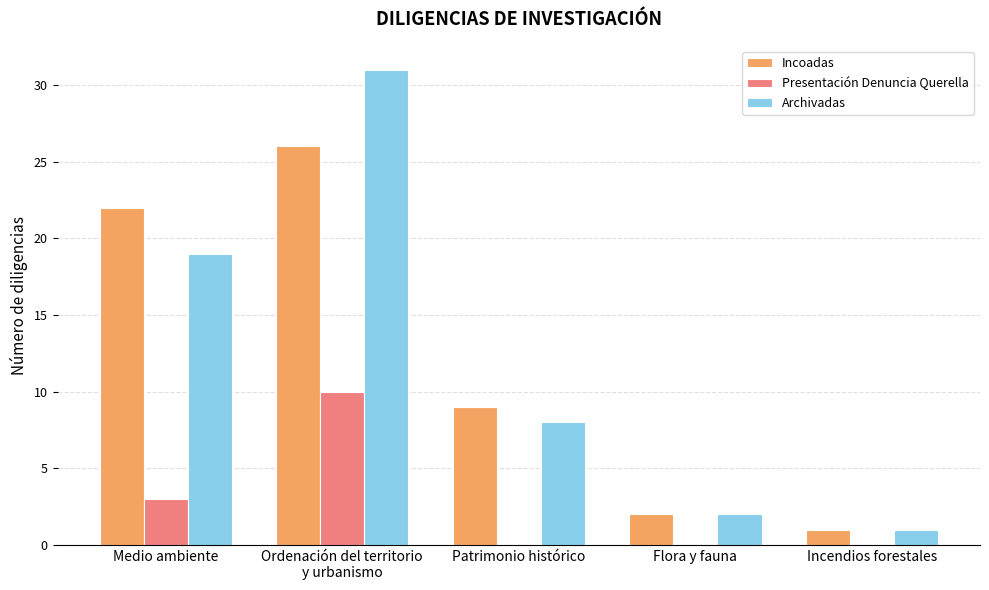

The value of Incoadas at Patrimonio histórico is 9. True or false?

True